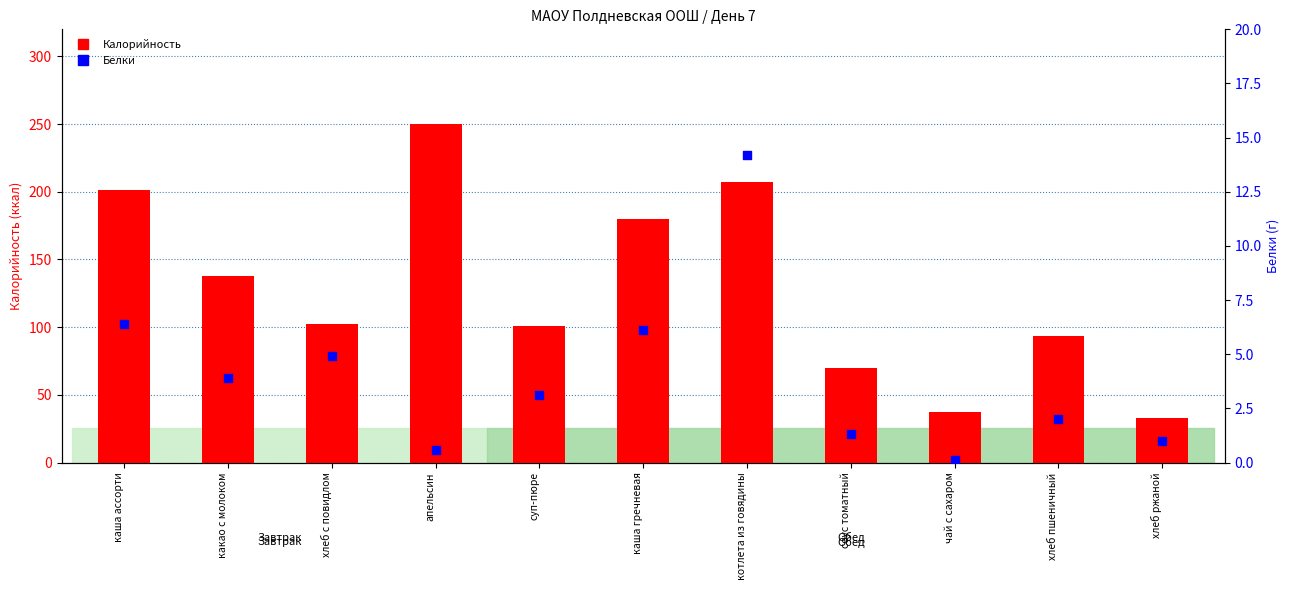

At how many categories does at least one series exceed 249?

1